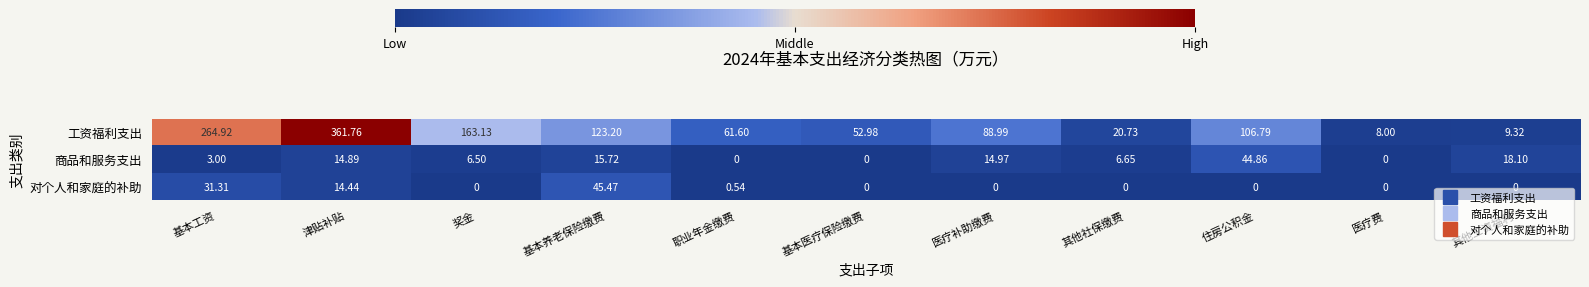

Which series has the largest total across all categories?

工资福利支出